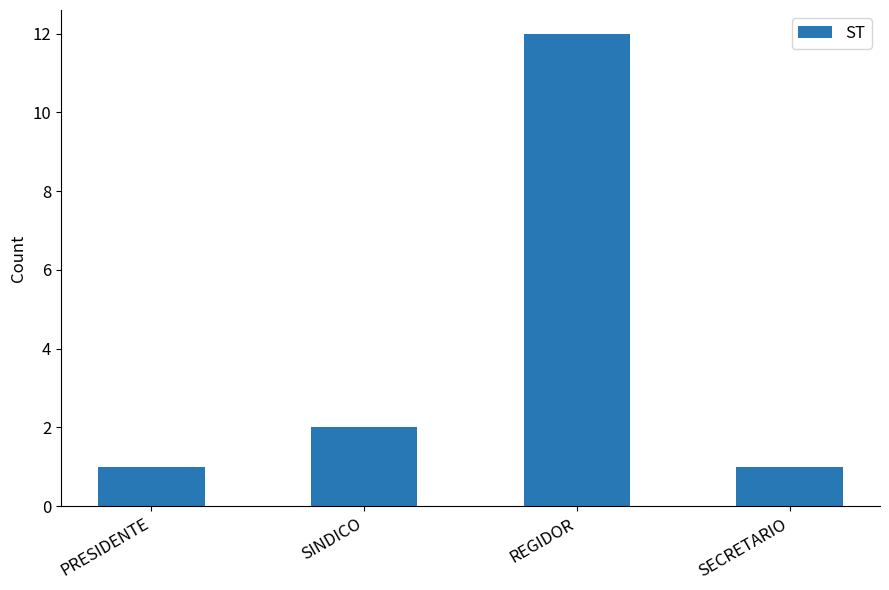

True or false: the data shows 1 at PRESIDENTE.

True